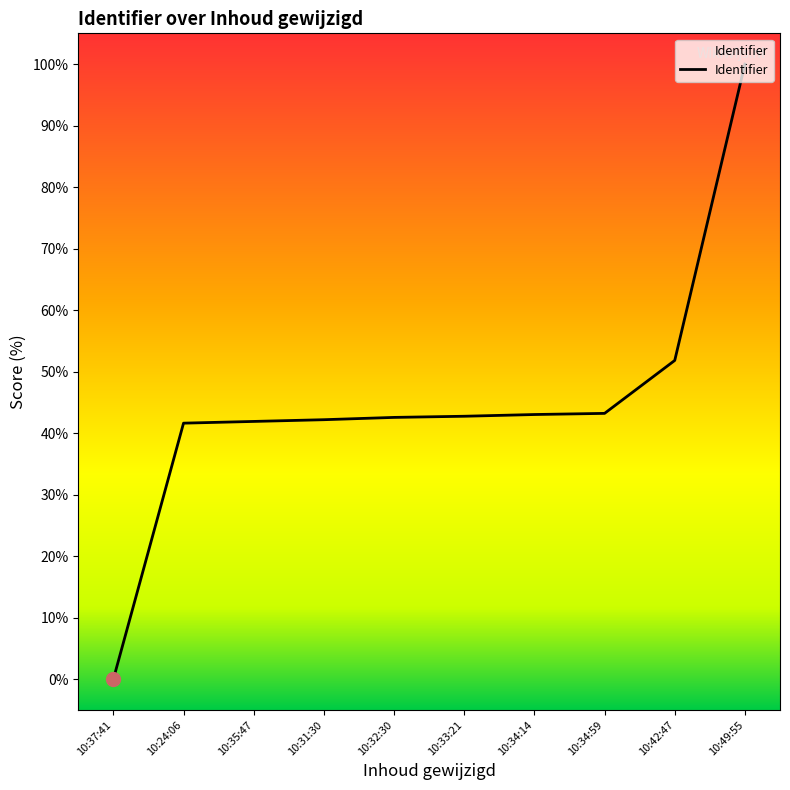

What position from the right is 10:31:30?

7